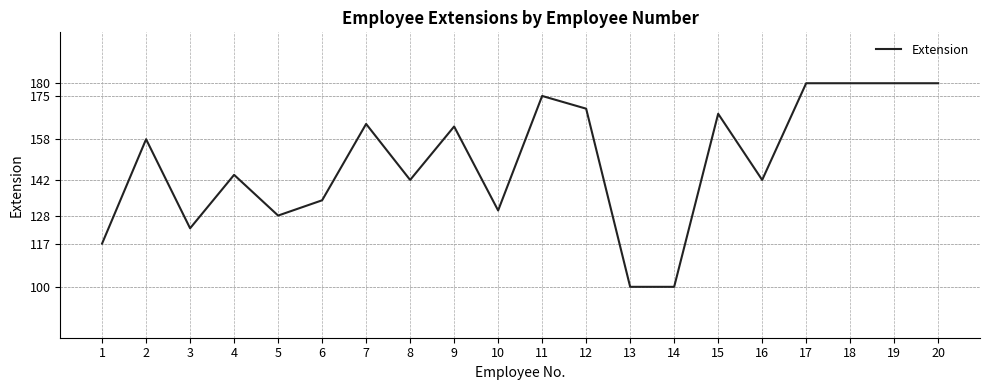

What is the change in value from 9 to 13?

-63